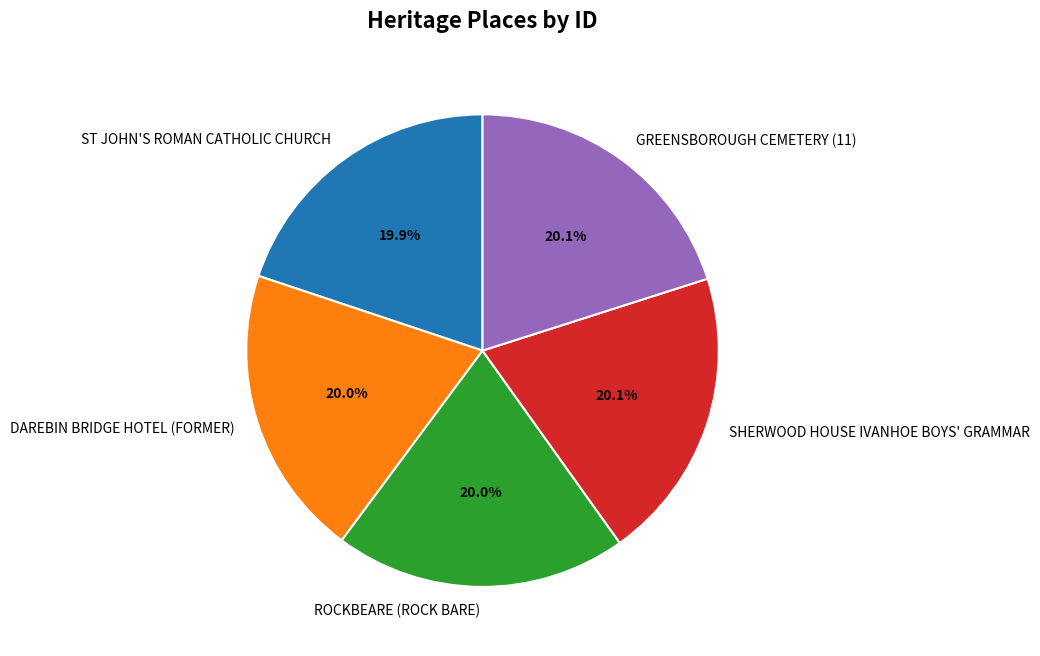

What percentage do SHERWOOD HOUSE IVANHOE BOYS' GRAMMAR and ROCKBEARE (ROCK BARE) together represent?

40.1%